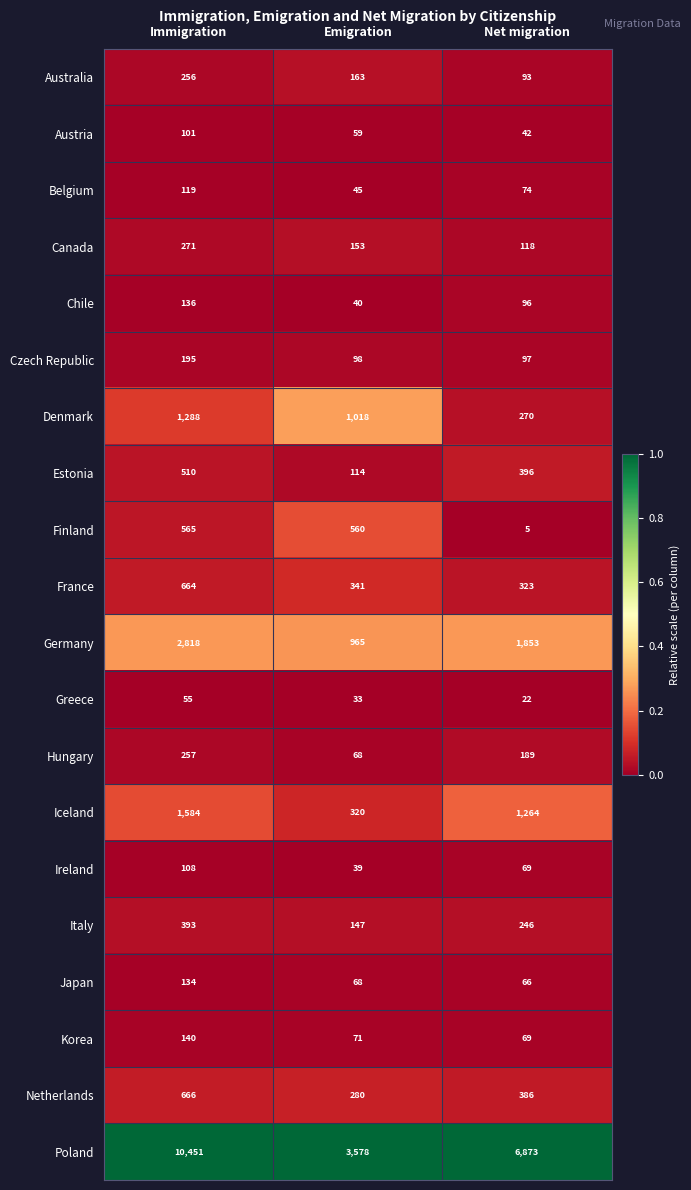

At which category does the chart reach its peak across all series?

Immigration